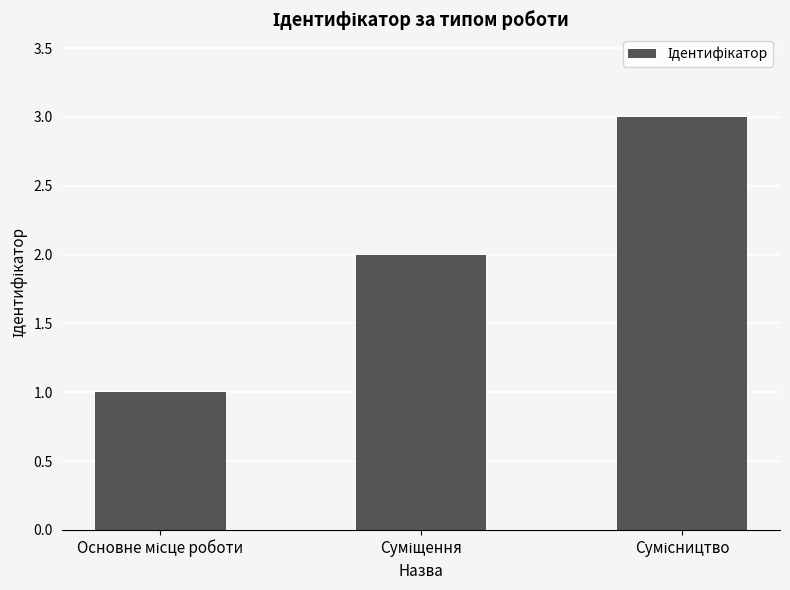

What is the sum of all values?

6